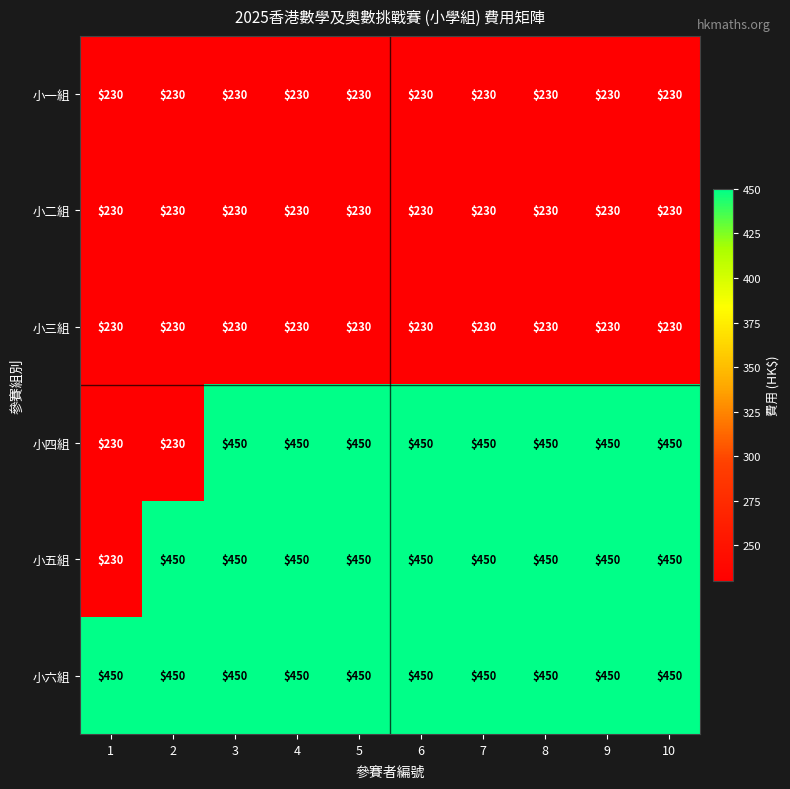

What is the minimum value shown in the chart?

230